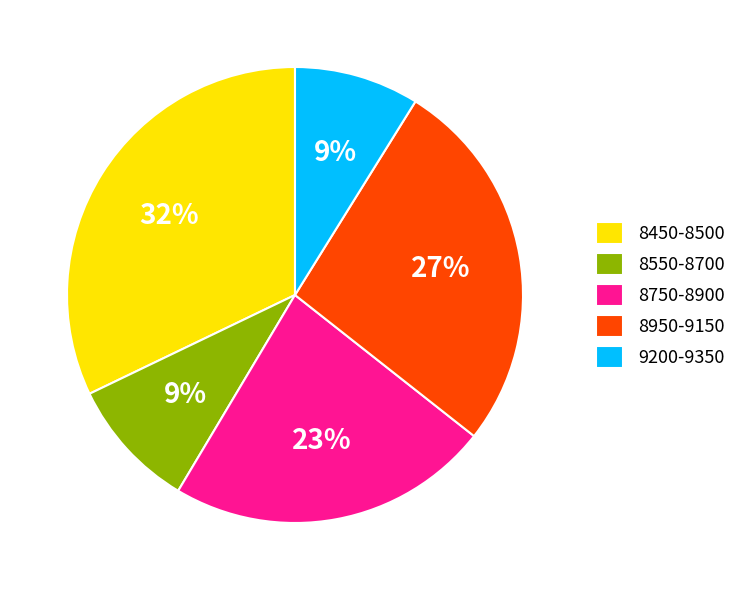

To the nearest percent, what portion does 9200-9350 represent?

9%